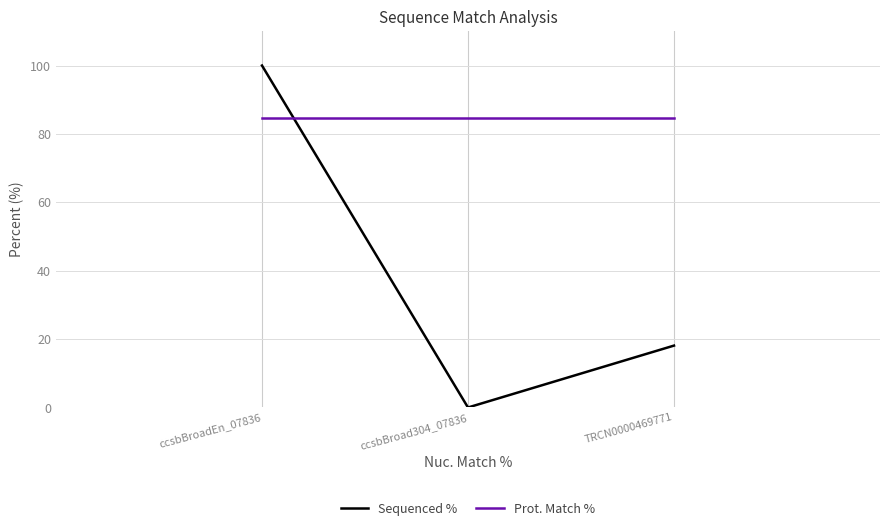

How many series are shown in this chart?

2